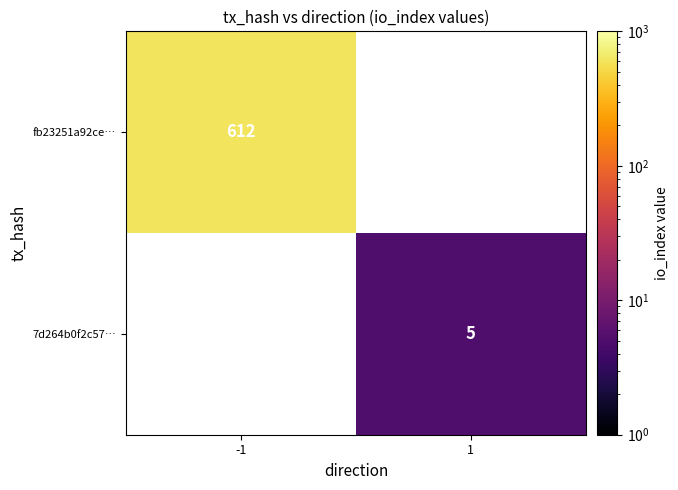

Is the value of fb23251a92ce… at -1 greater than the value of 7d264b0f2c57… at 1?

Yes